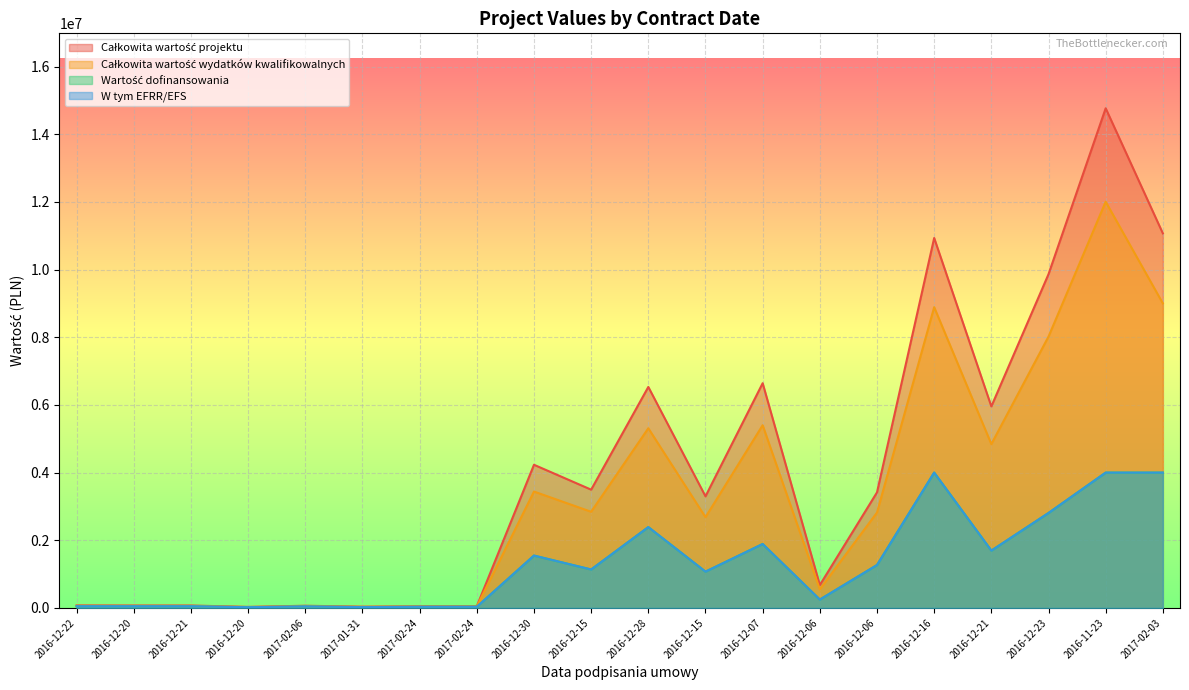

What is the label of the 16th point from the left?

2016-12-16